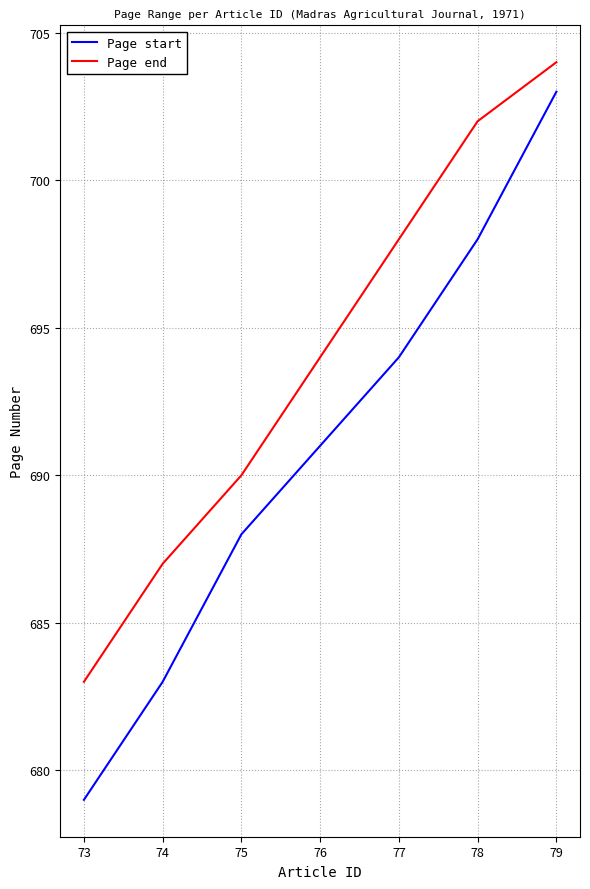

Which category has the lowest value in the Page start series?

73